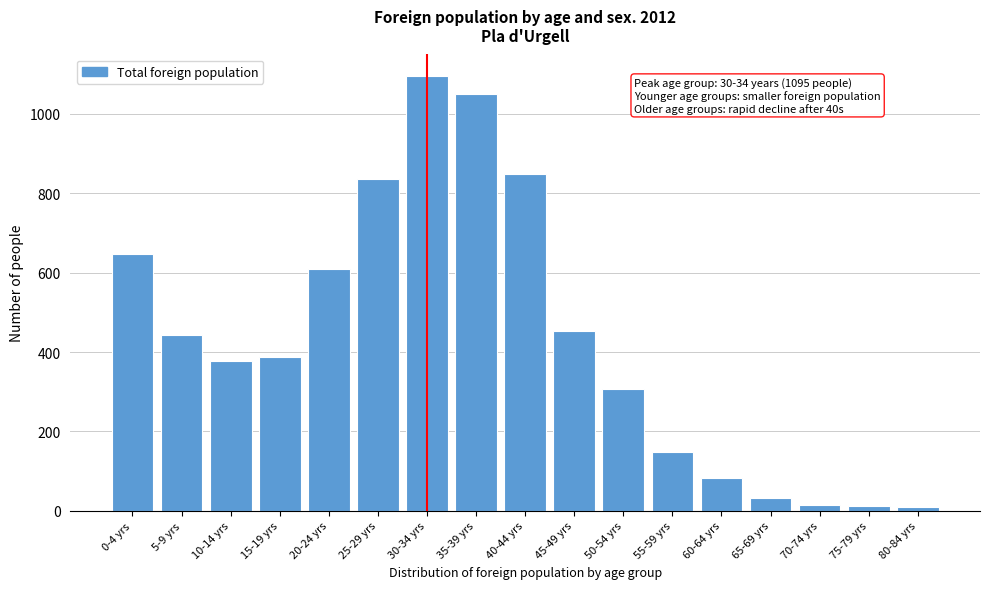

What is the greatest value displayed?

1095